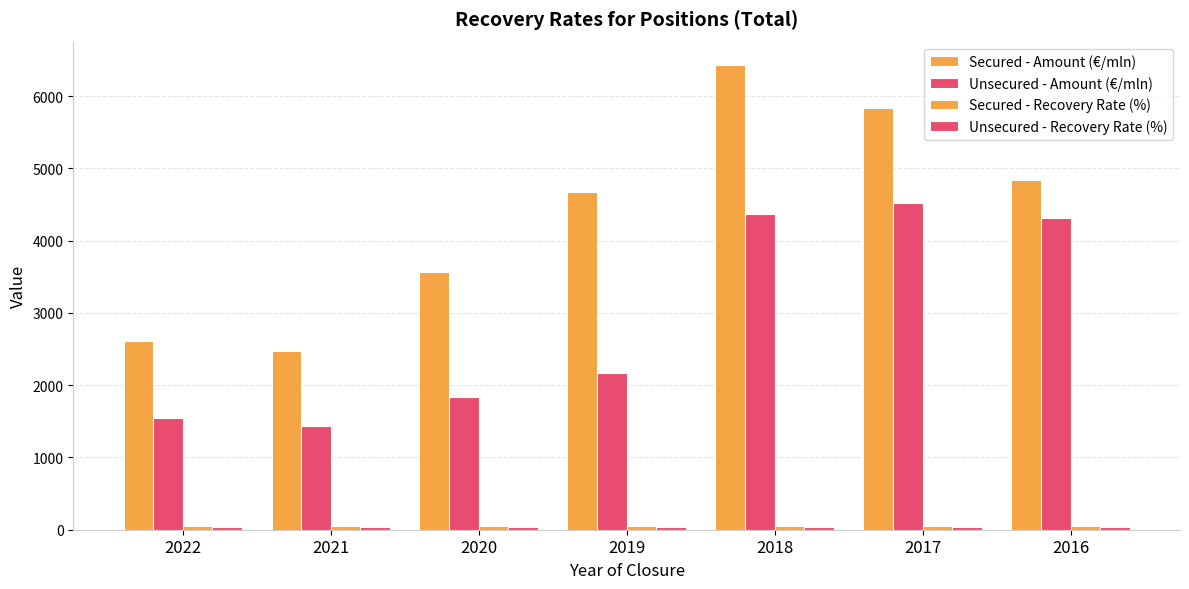

The value of Secured - Amount (€/mln) at 2021 is 679.0. True or false?

False